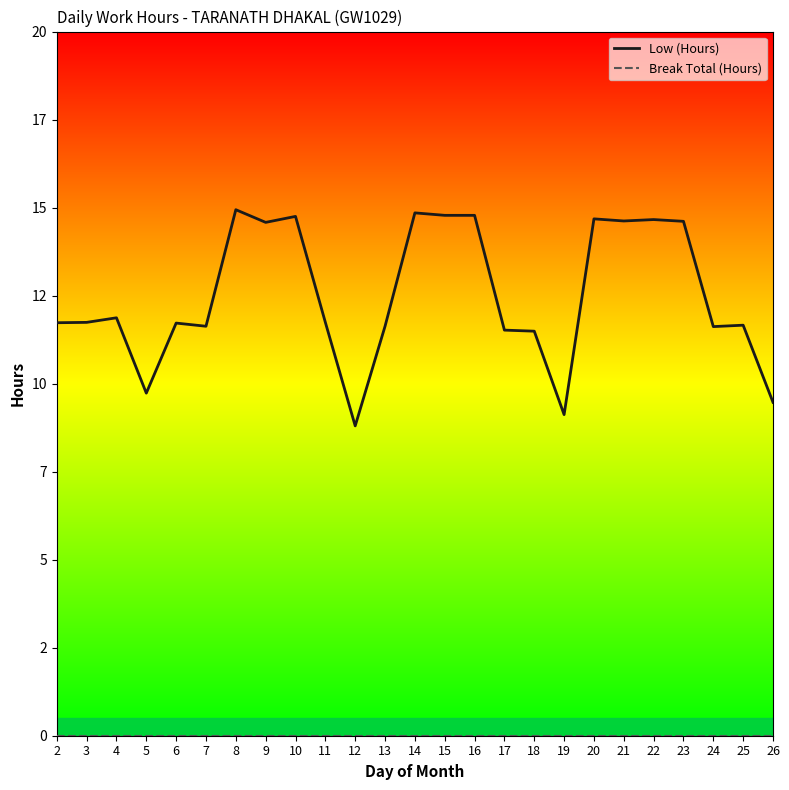

Where is Low (Hours) nearest to the value 11?

18